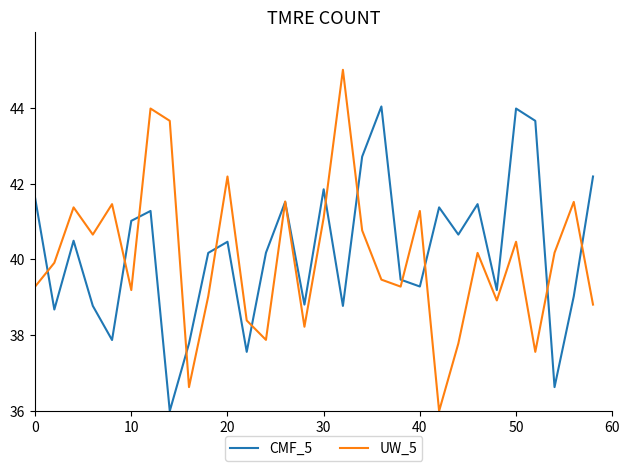

Which series has the widest spread of values?

UW_5